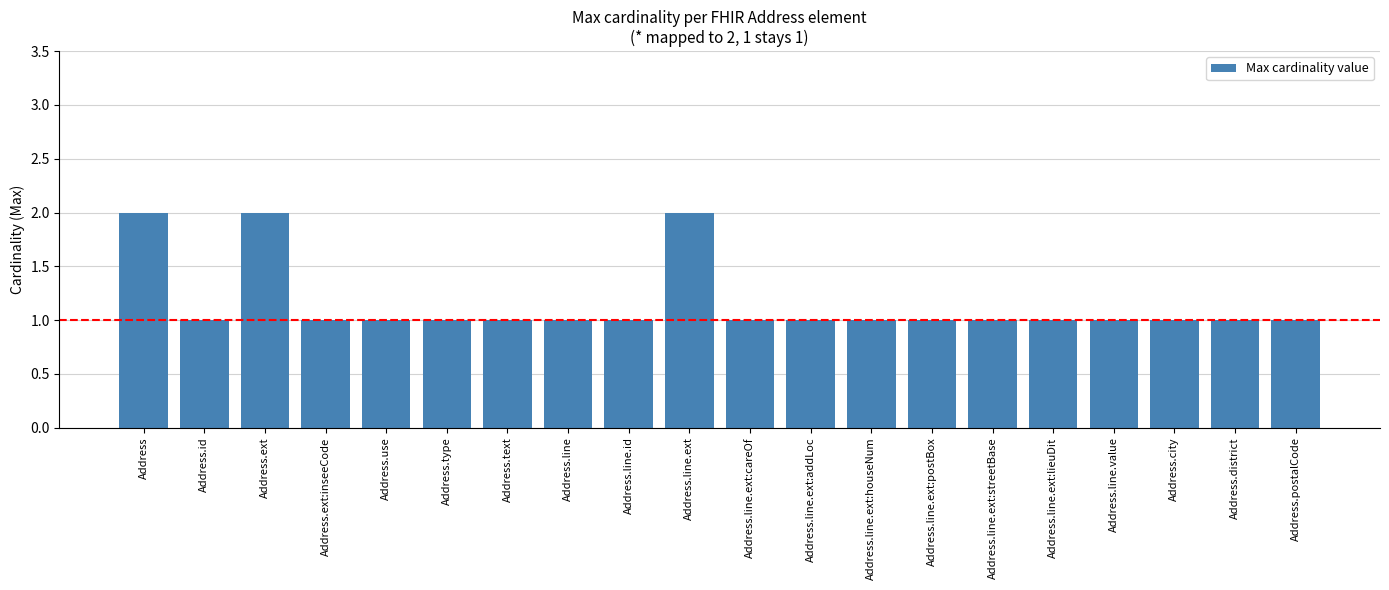

Count the values in the range 1 to 2.

20